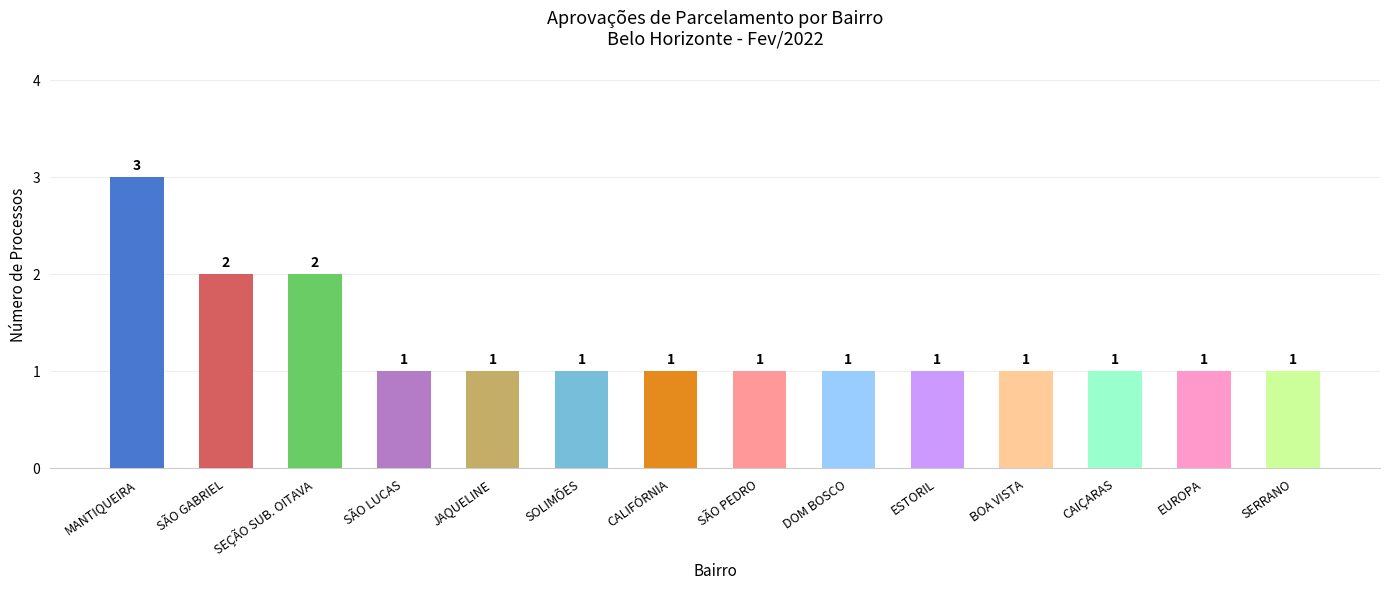

Reading left to right, transcribe all the data shown in this chart.

3	2	2	1	1	1	1	1	1	1	1	1	1	1